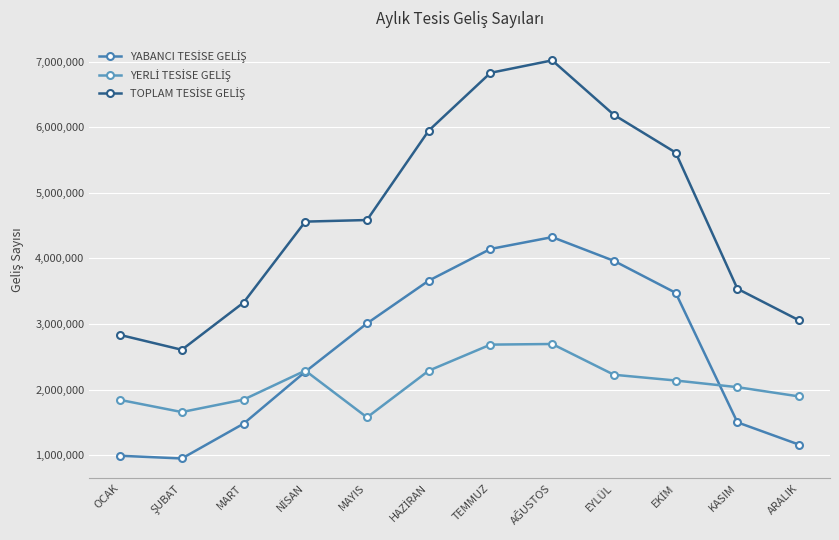

The TOPLAM TESİSE GELİŞ series shows 2607189 at ŞUBAT. True or false?

True